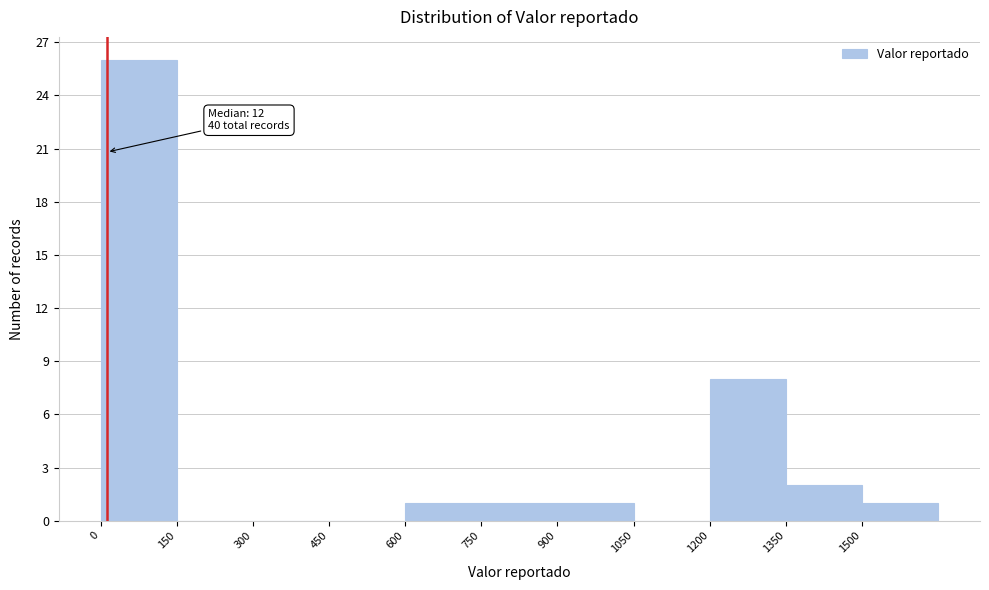

Over which range of the x-axis is the bar tallest?

0 to 150